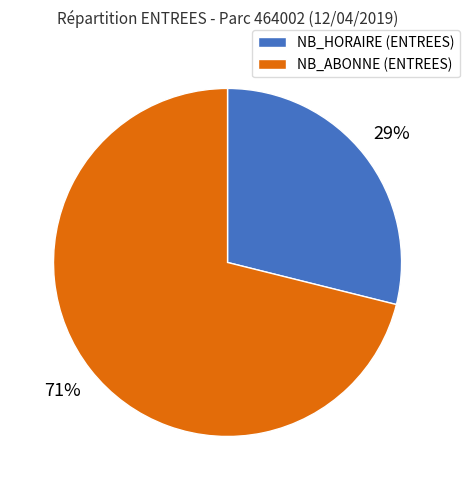

Is it true that NB_ABONNE (ENTREES) is 71% of the pie?

True